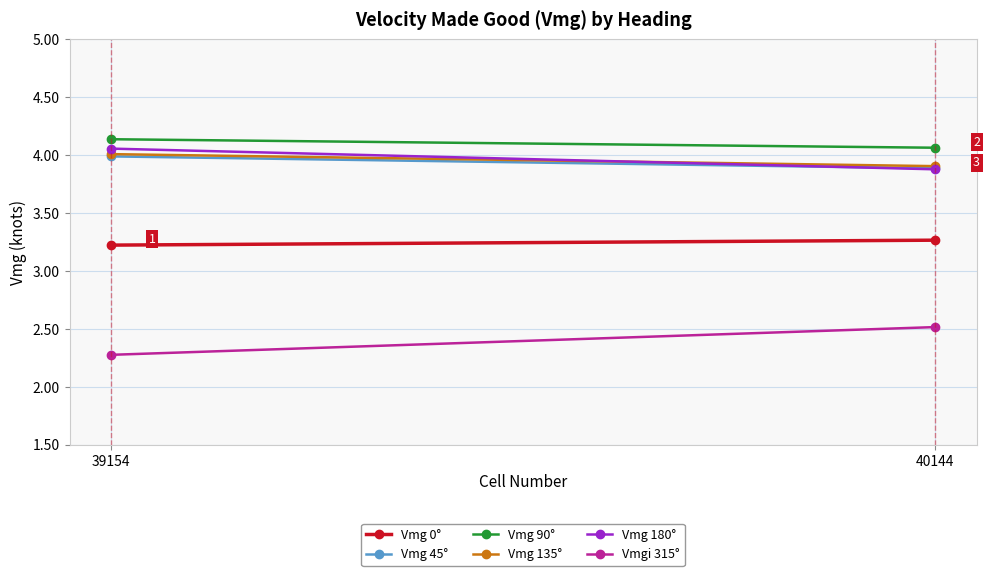

Rank the categories by Vmg 45° value from lowest to highest.

40144, 39154